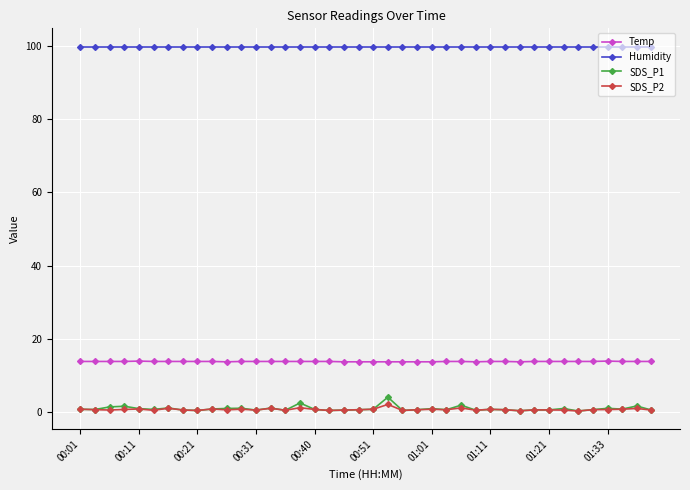

What is the value of the Temp point at the 32nd from the left?

13.8